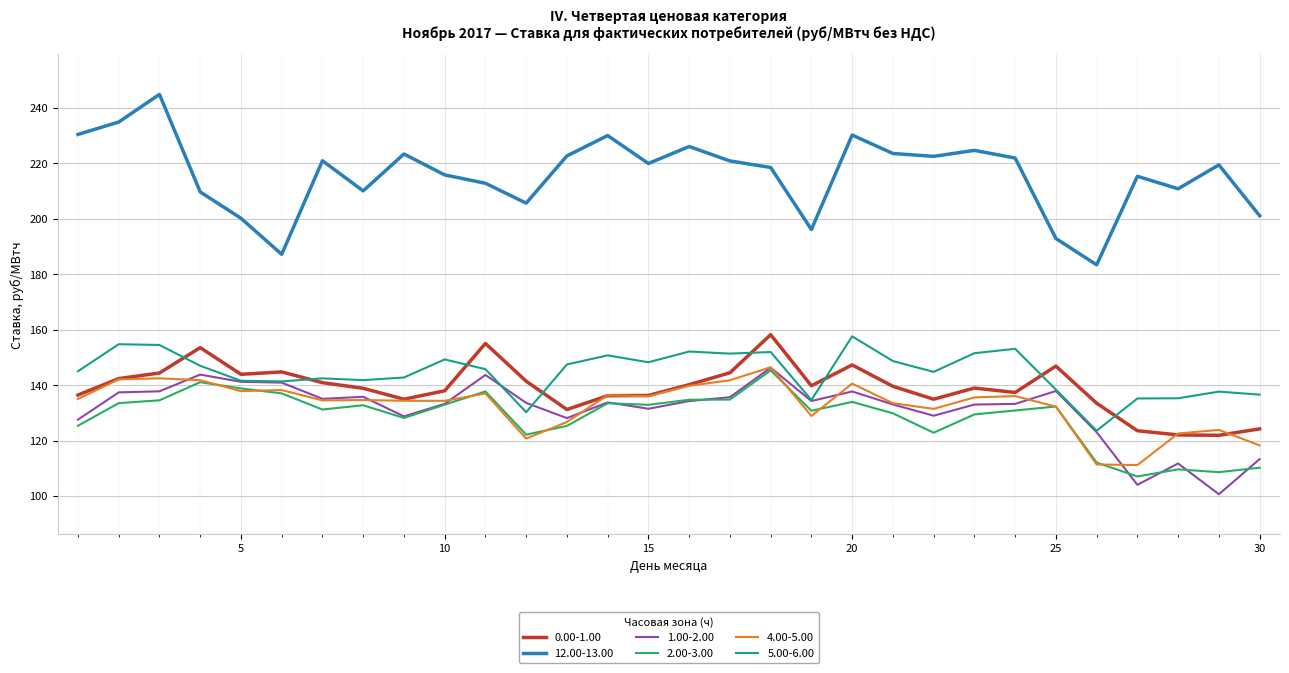

Which series has the largest total across all categories?

12.00-13.00